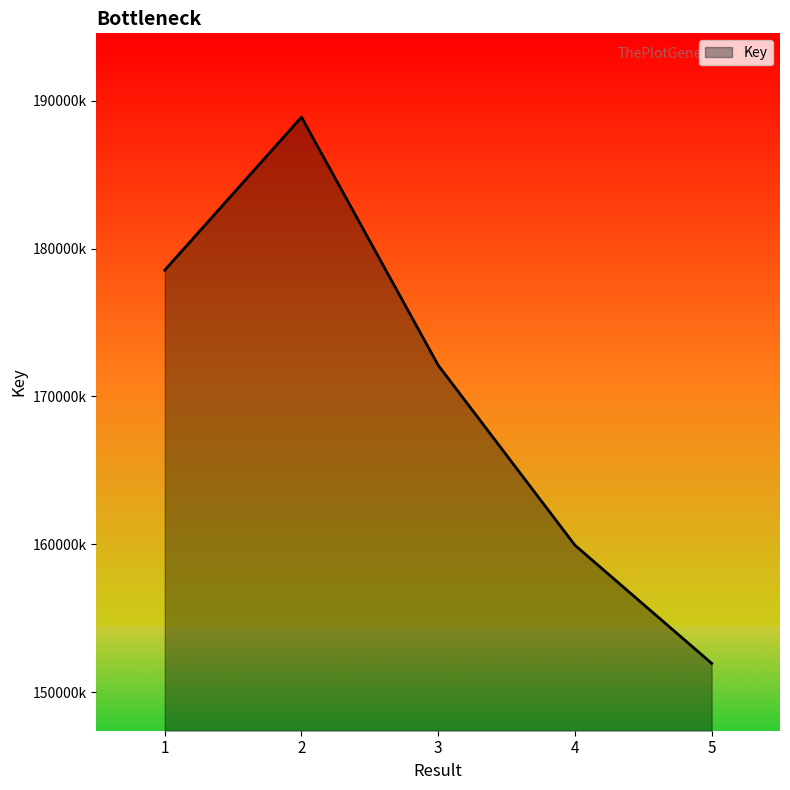

What is the sum of the values at 1 and 4?

338484487